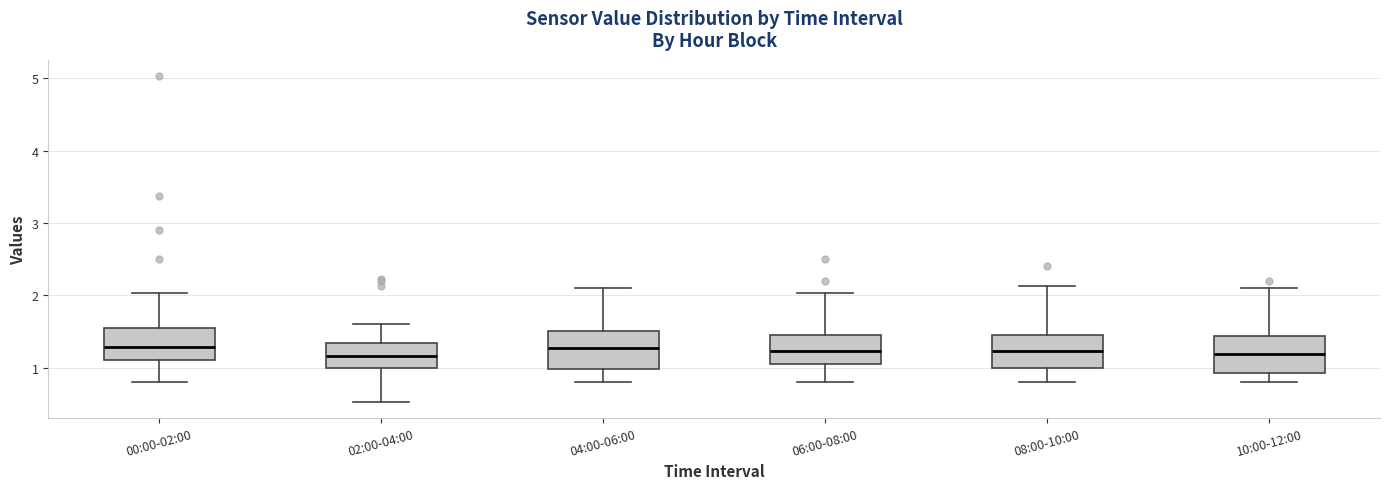

Where is the upper edge of the box for 00:00-02:00 on the y-axis? The values are not printed on the chart, so give them approximately, as read against the axis.

1.6